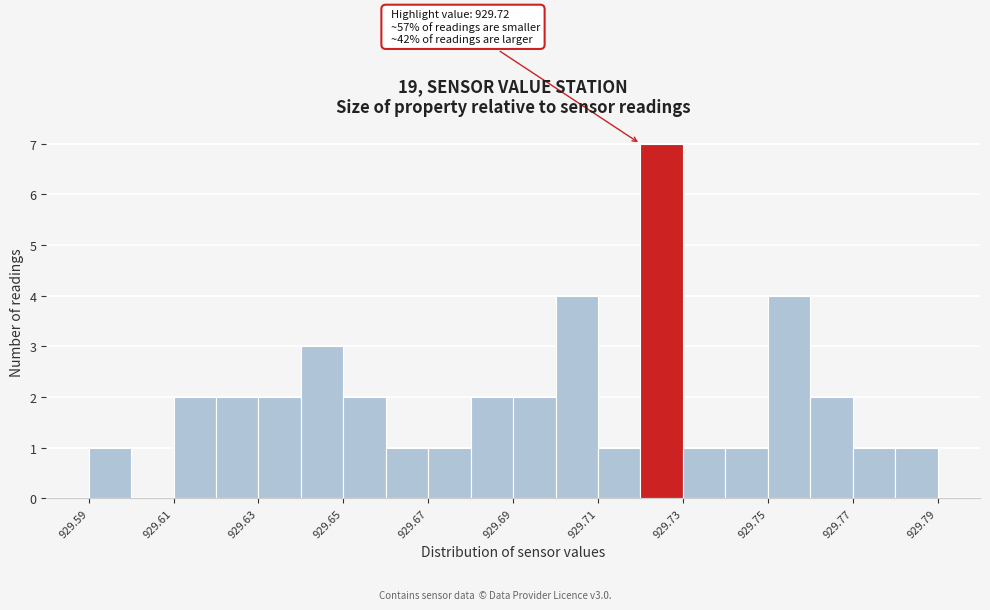

Which range on the x-axis has the tallest bar?

929.72 to 929.73